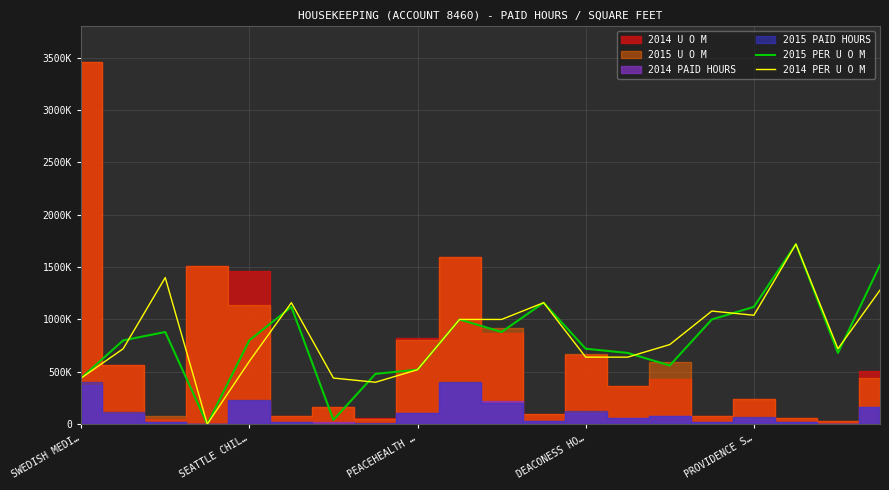

Reading left to right, extract all data points from this chart.

2015 PER U O M: 440000	800000	880000	0	800000	1120000	40000	480000	520000	1000000	880000	1160000	720000	680000	560000	1000000	1120000	1720000	680000	1520000
2014 PER U O M: 440000	720000	1400000	0	600000	1160000	440000	400000	520000	1000000	1000000	1160000	640000	640000	760000	1080000	1040000	1720000	720000	1280000